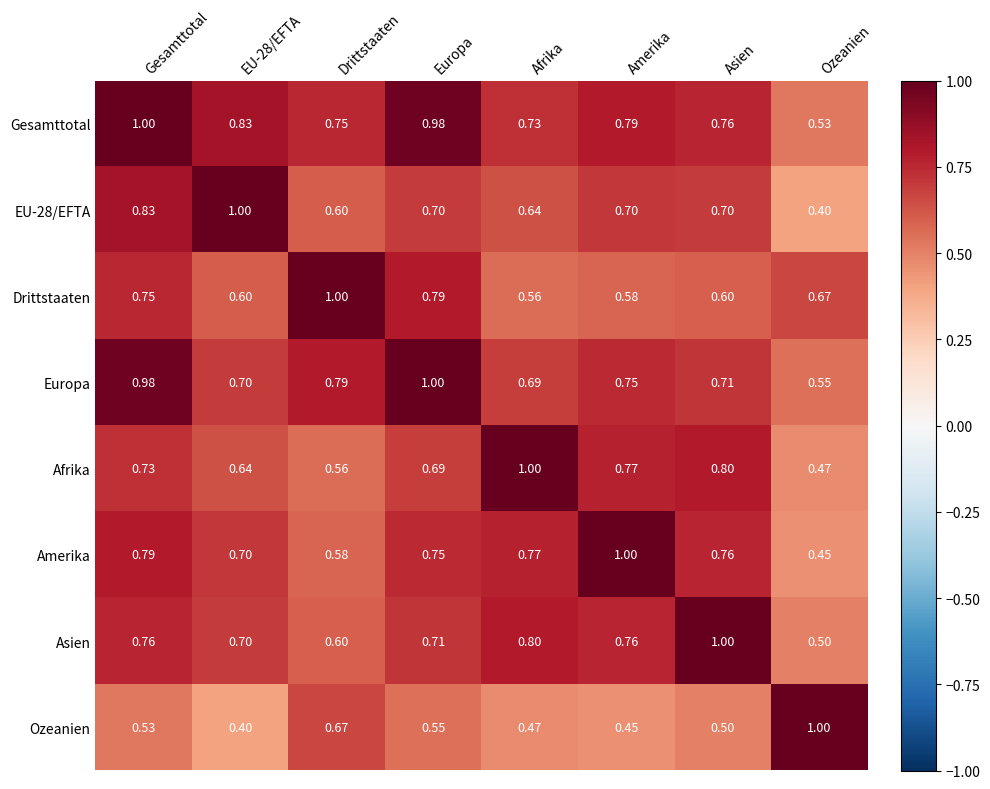

Which category has the lowest value in the Drittstaaten series?

Afrika